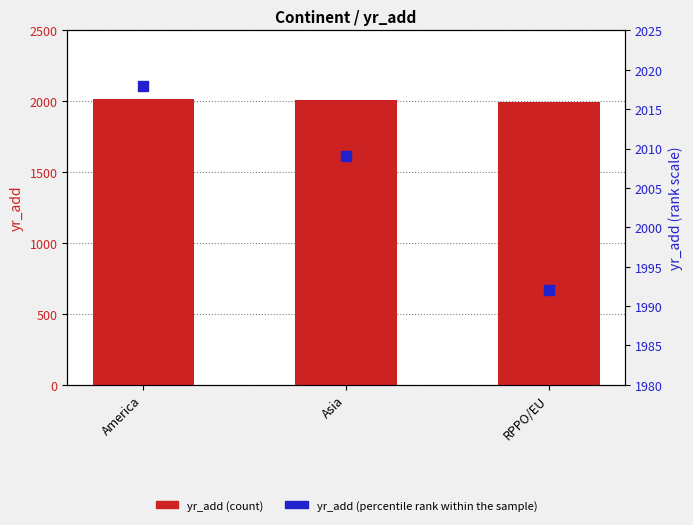

Which series reaches the maximum Y coordinate?

yr_add